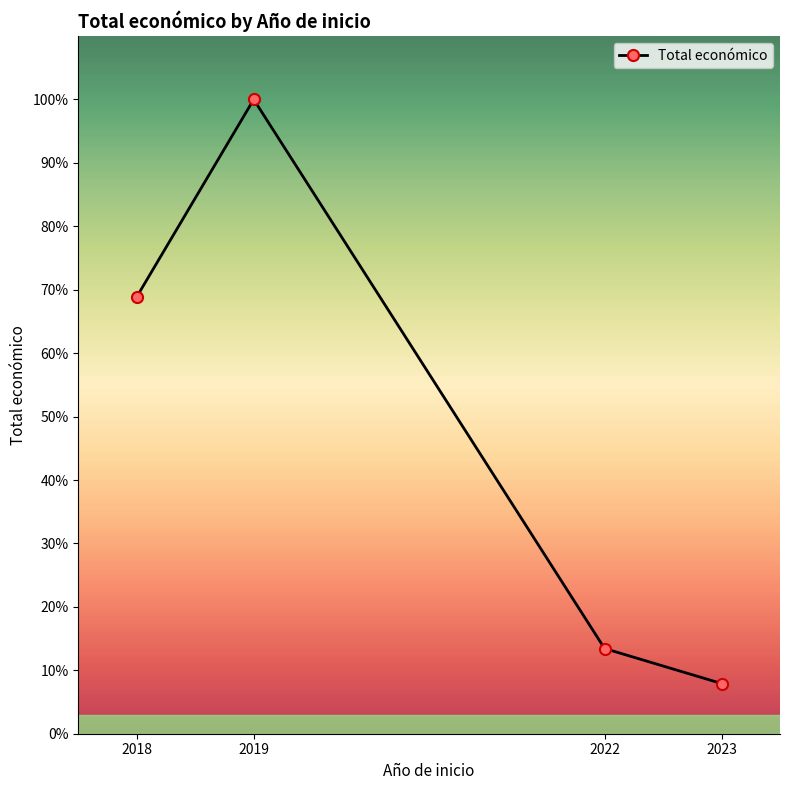

Is this an area chart (filled region under the line)?

No